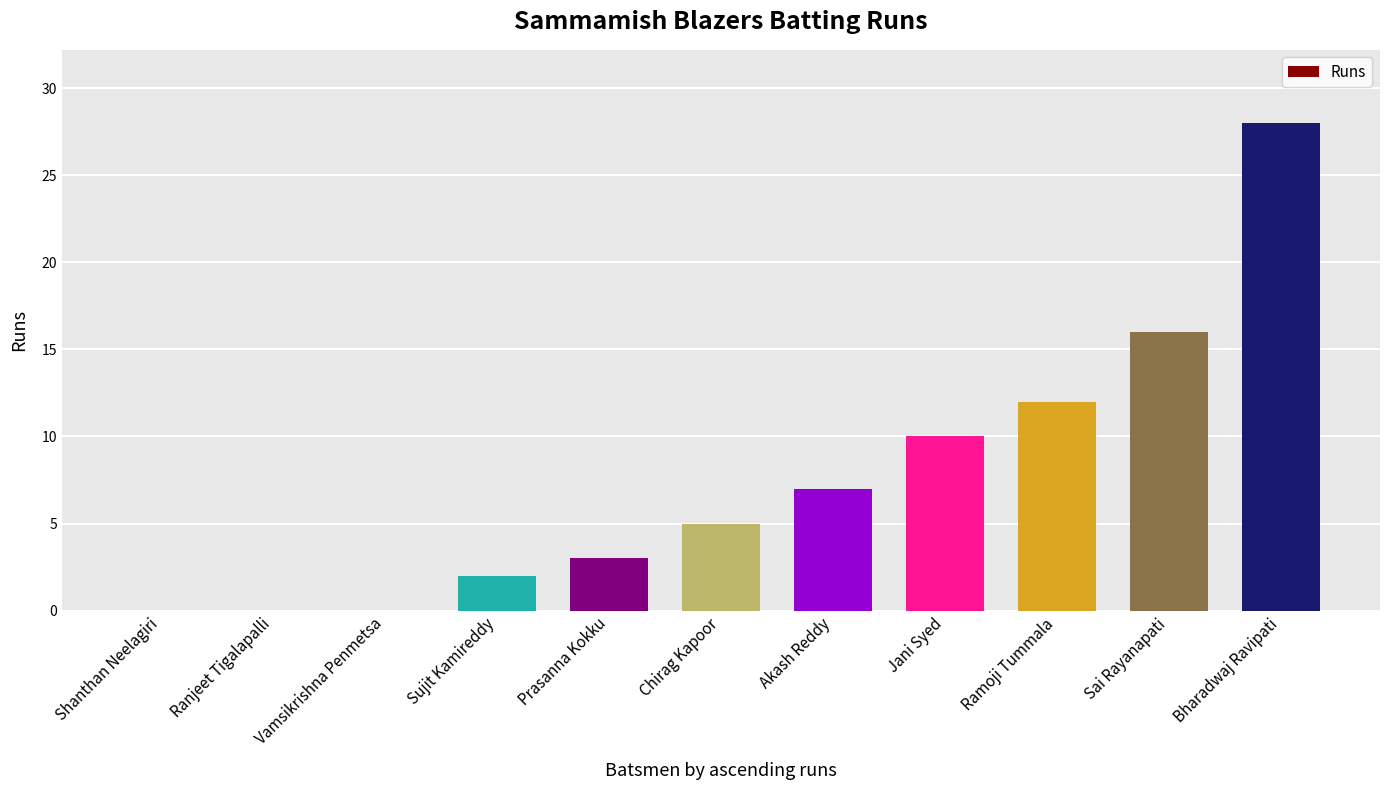

What is the sum of the values at Sai Rayanapati and Bharadwaj Ravipati?

44